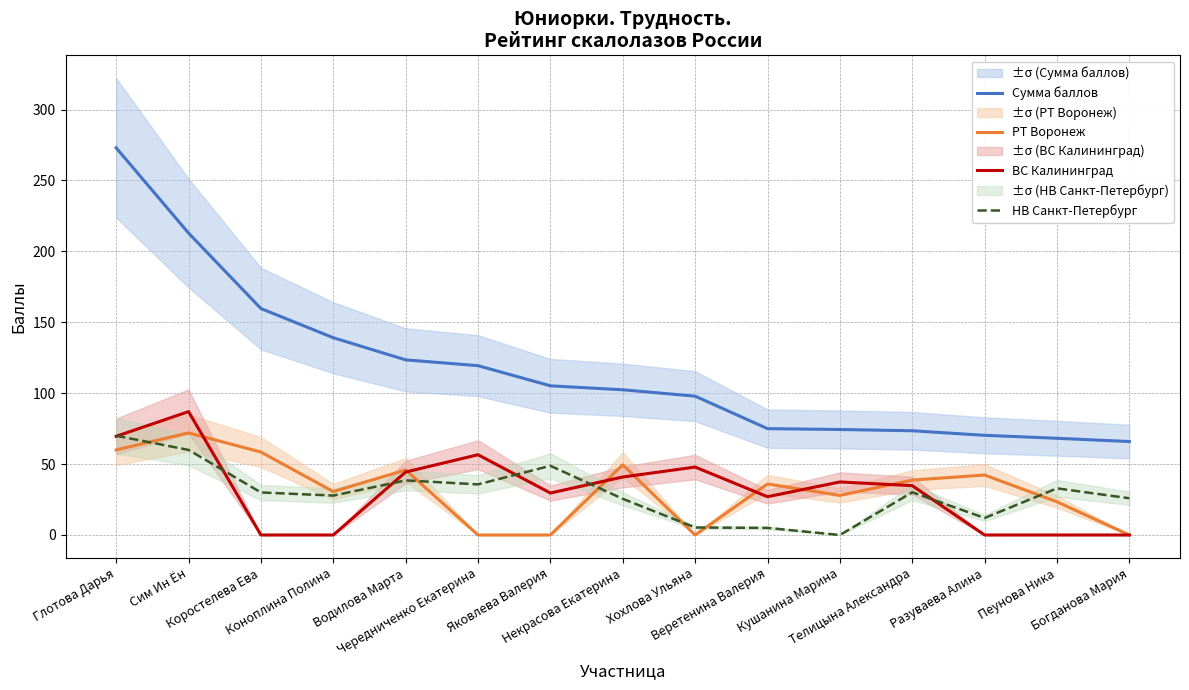

What is the difference between the maximum and minimum values in the Сумма баллов series?

207.1